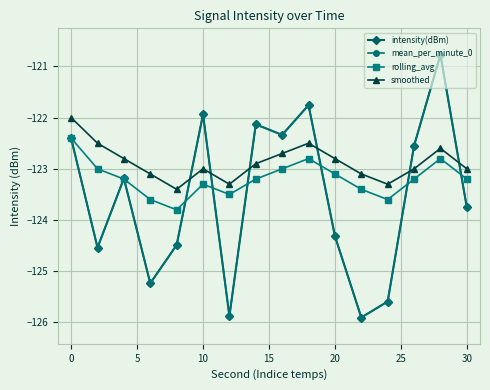

Which series has the largest total across all categories?

smoothed